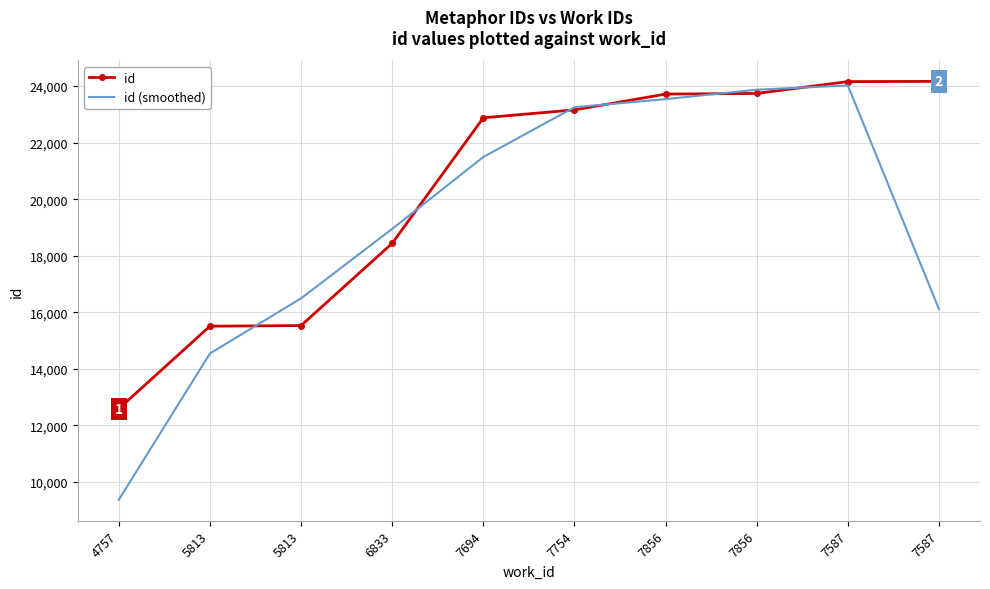

True or false: id (smoothed) and id intersect in this chart.

True